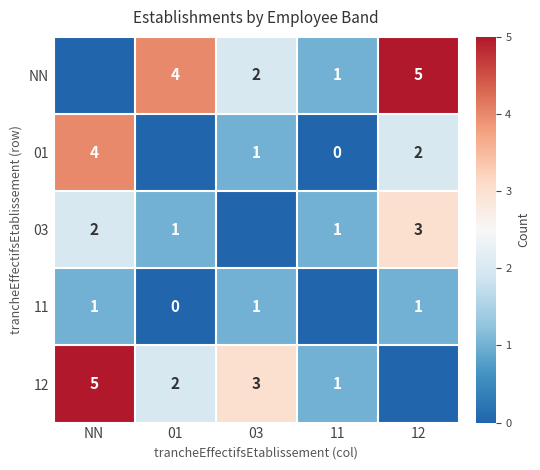

The 12 series shows 2 at 01. True or false?

True